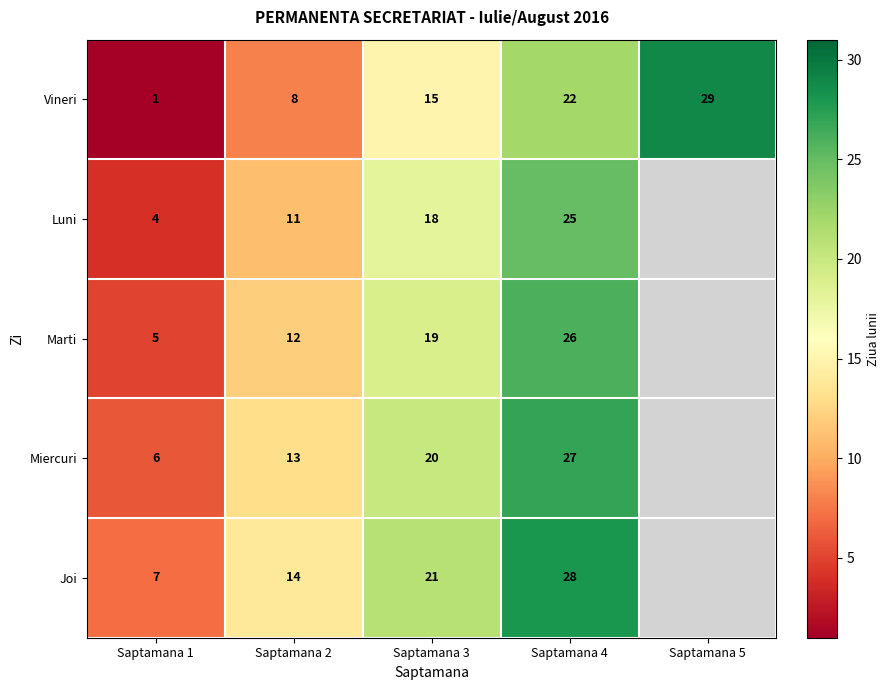

Rank the series at Saptamana 4 from highest to lowest value.

Joi, Miercuri, Marti, Luni, Vineri